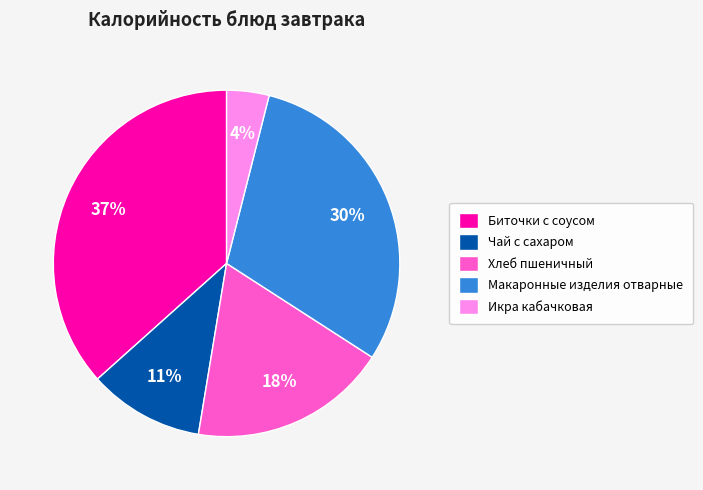

Between Биточки с соусом and Макаронные изделия отварные, which is larger?

Биточки с соусом